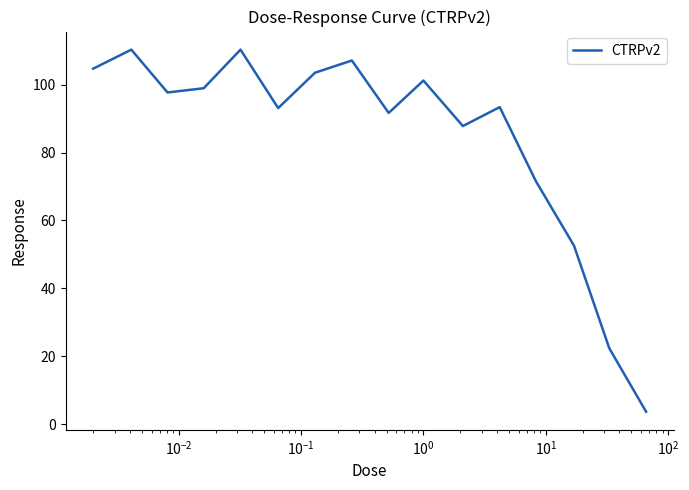

What is the difference between the maximum and minimum values?

106.7